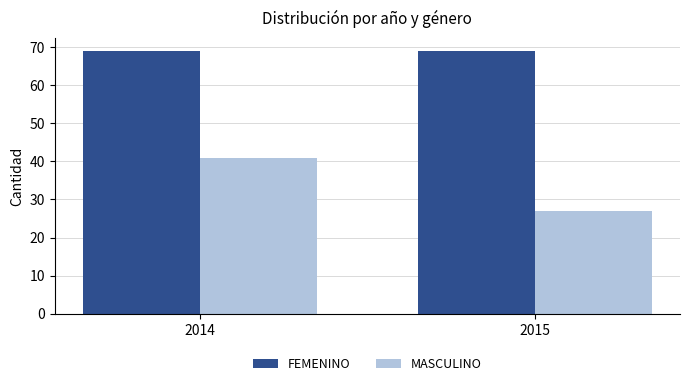

Which series has the widest spread of values?

MASCULINO